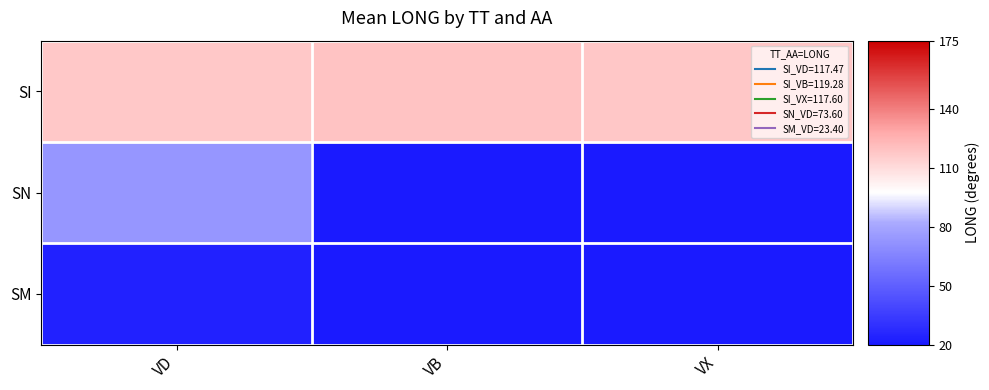

At which category does the chart reach its minimum across all series?

VB